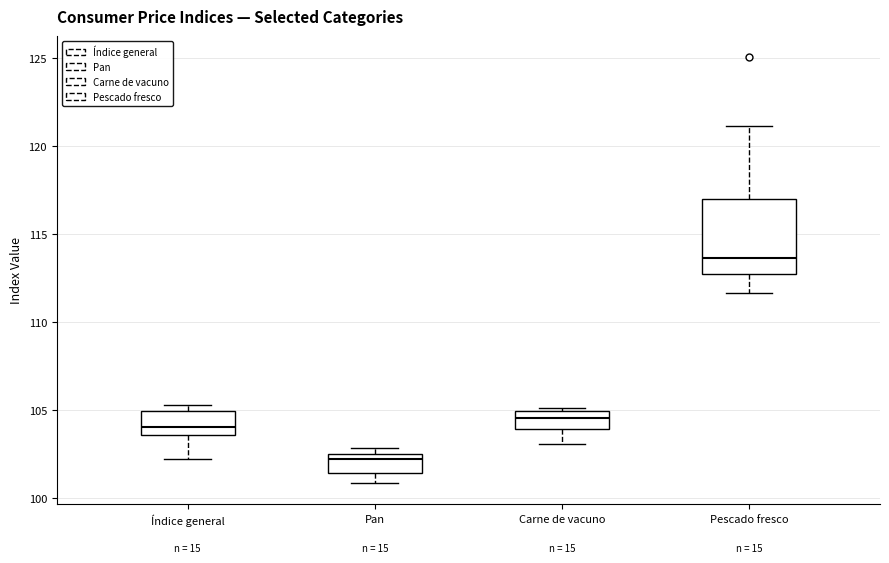

Which box has the lowest median line?

Pan